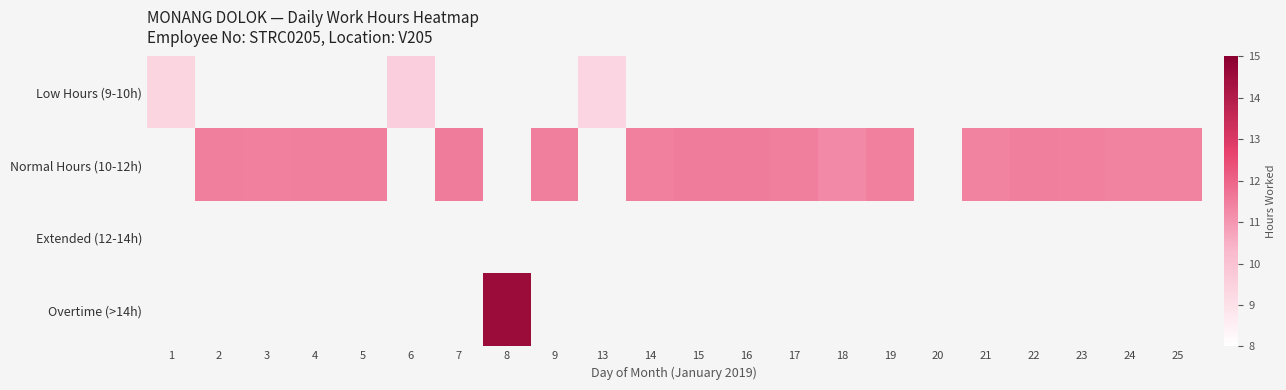

Which has a higher value, 7 or 21?

21